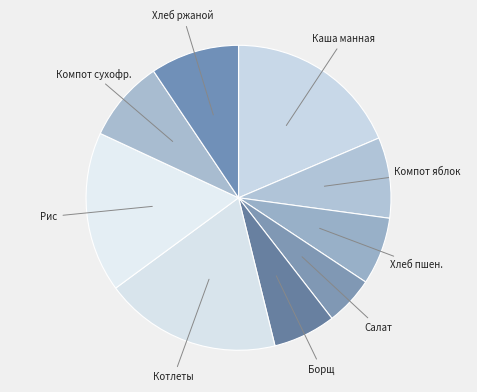

Is there a majority slice in this chart?

No